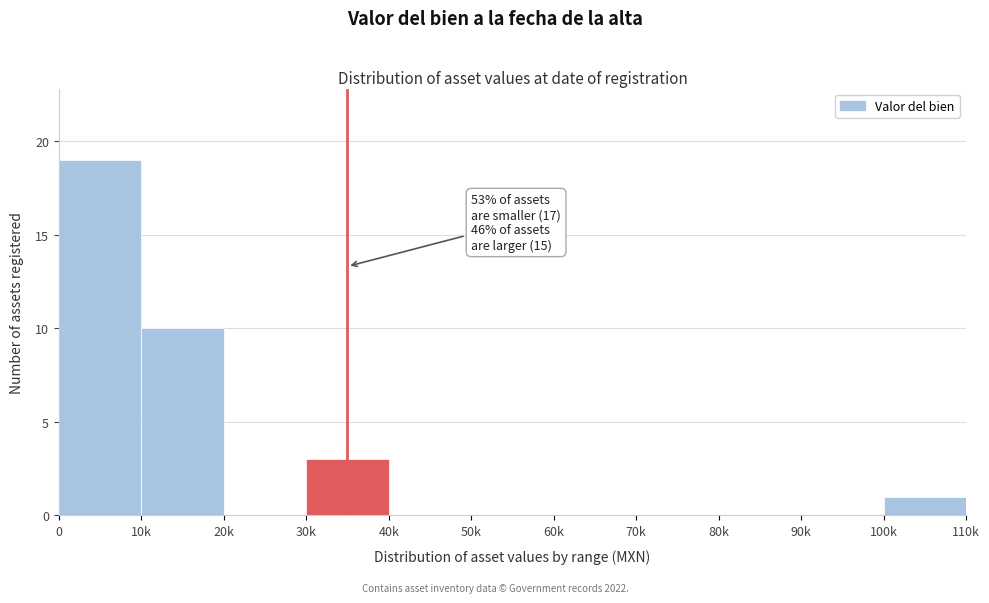

Reading left to right, transcribe all the data shown in this chart.

0=19	10k=10	20k=0	30k=3	40k=0	50k=0	60k=0	70k=0	80k=0	90k=0	100k=1